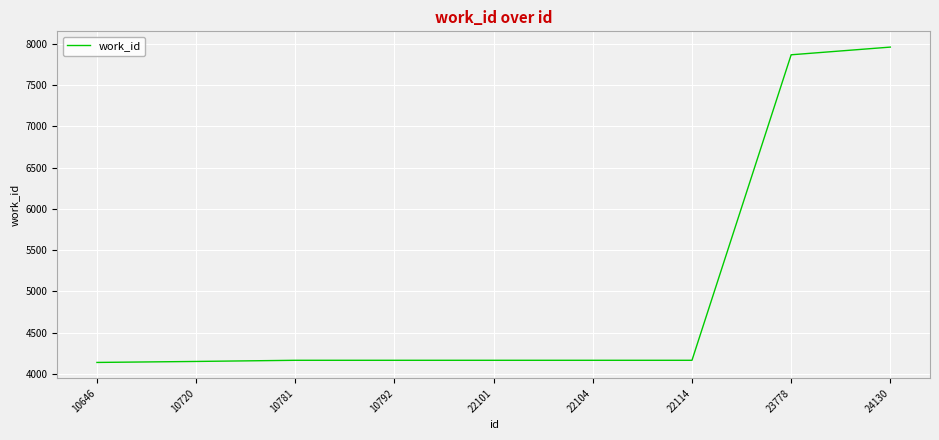

Read the value at 10720, to the nearest 100.

4200